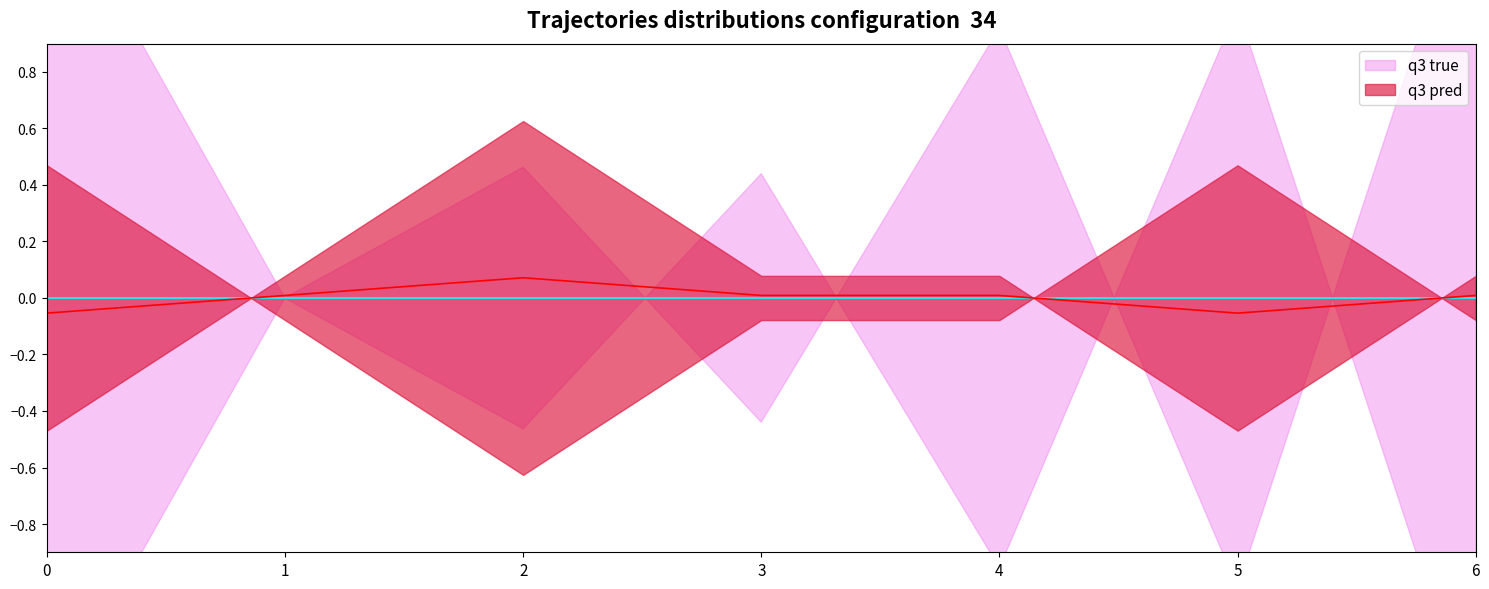

At 4, list the series in order from largest to smallest.

q3 pred, q3 true